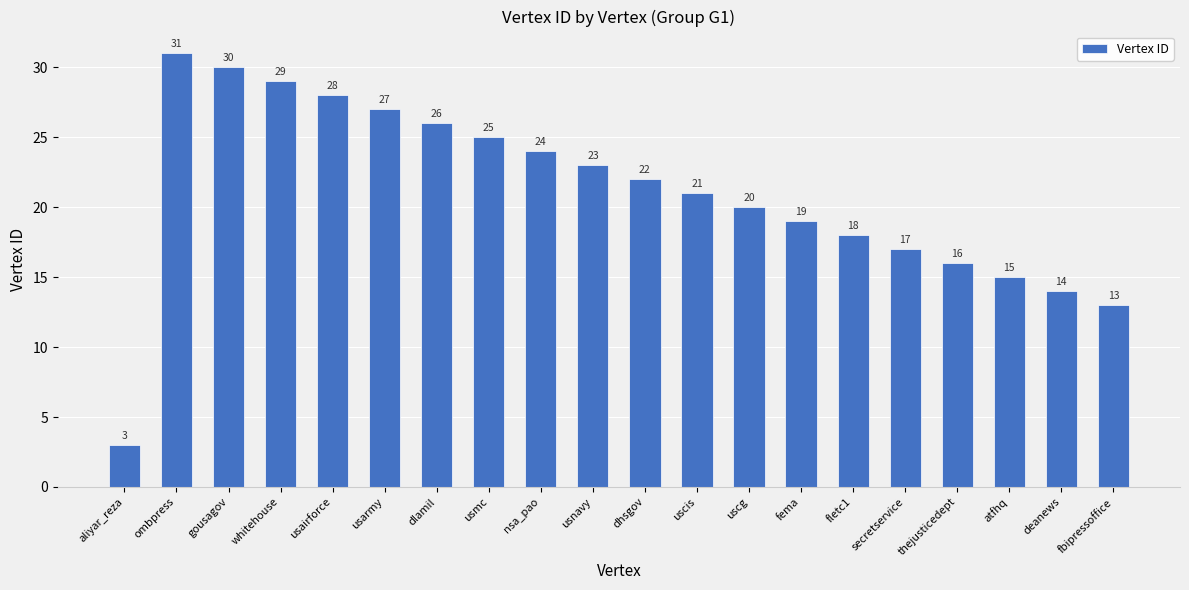

Reading left to right, transcribe all the data shown in this chart.

3	31	30	29	28	27	26	25	24	23	22	21	20	19	18	17	16	15	14	13